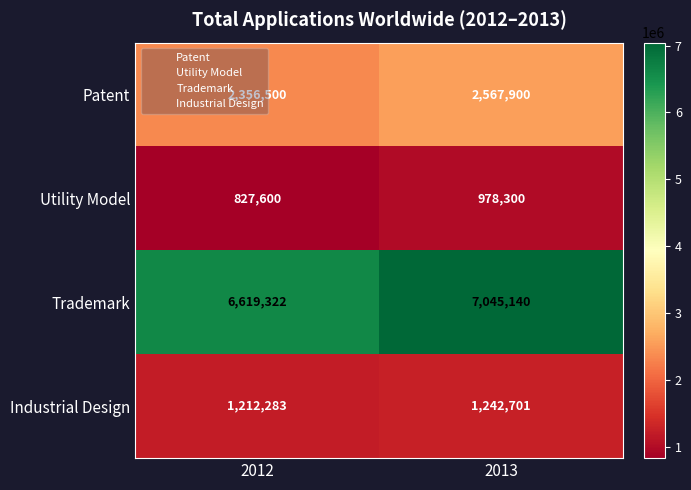

What is the total value across all series at 2012?

11015705